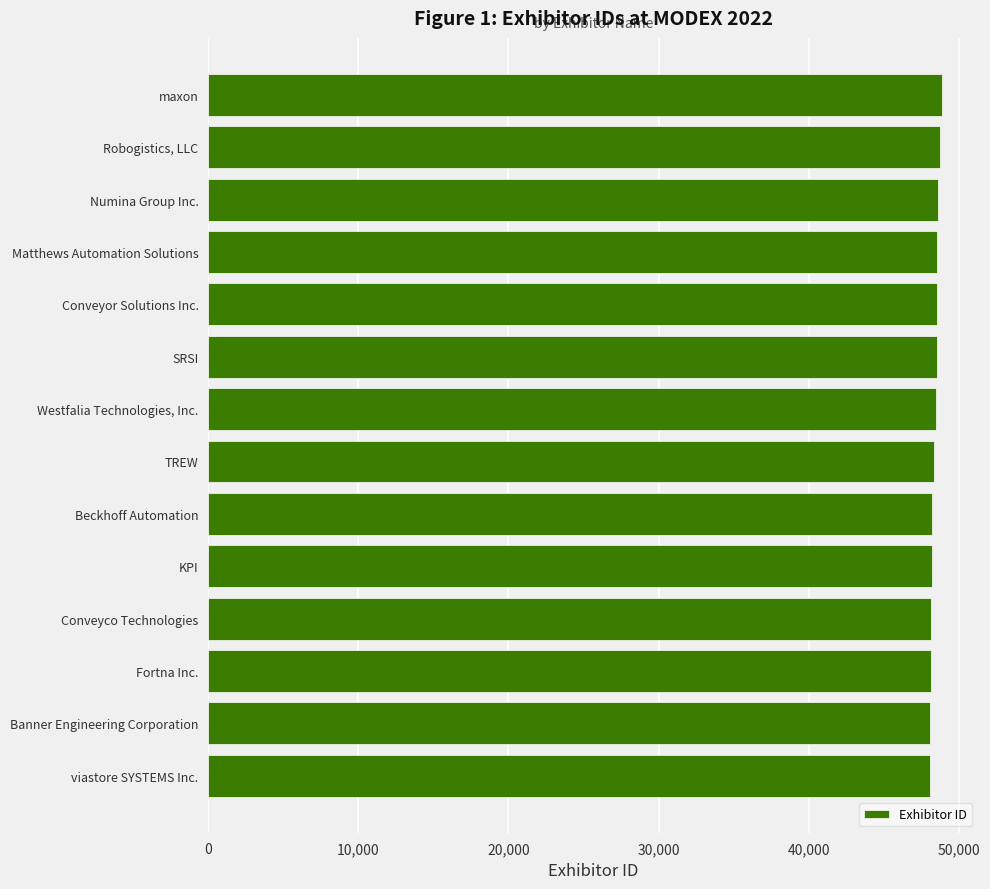

List the labels in order of value, largest first.

maxon, Robogistics, LLC, Numina Group Inc., Matthews Automation Solutions, Conveyor Solutions Inc., SRSI, Westfalia Technologies, Inc., TREW, Beckhoff Automation, KPI, Conveyco Technologies, Fortna Inc., Banner Engineering Corporation, viastore SYSTEMS Inc.